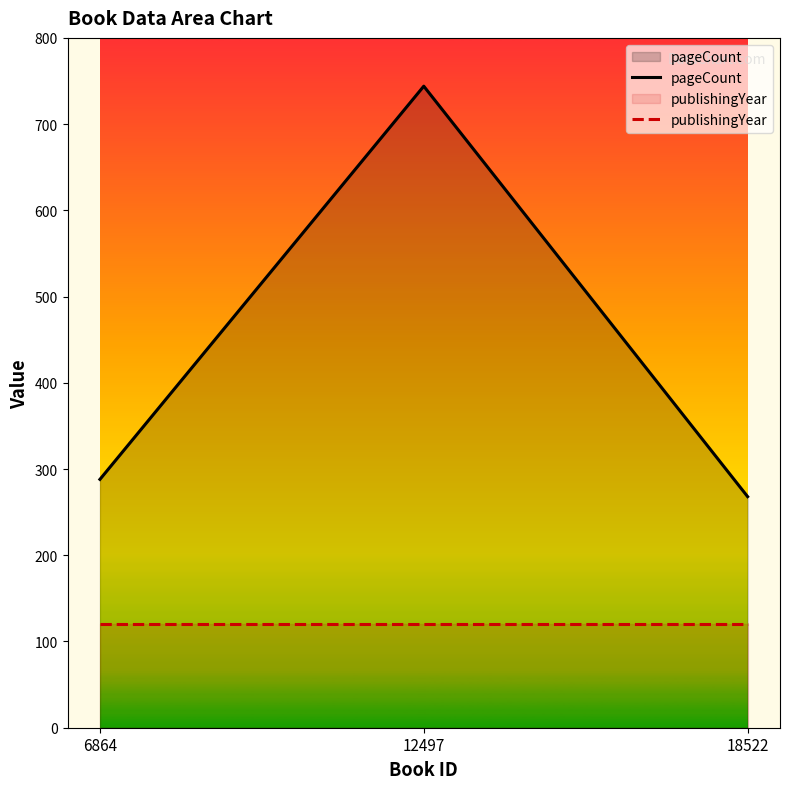

At which category is the sum across all series the highest?

12497